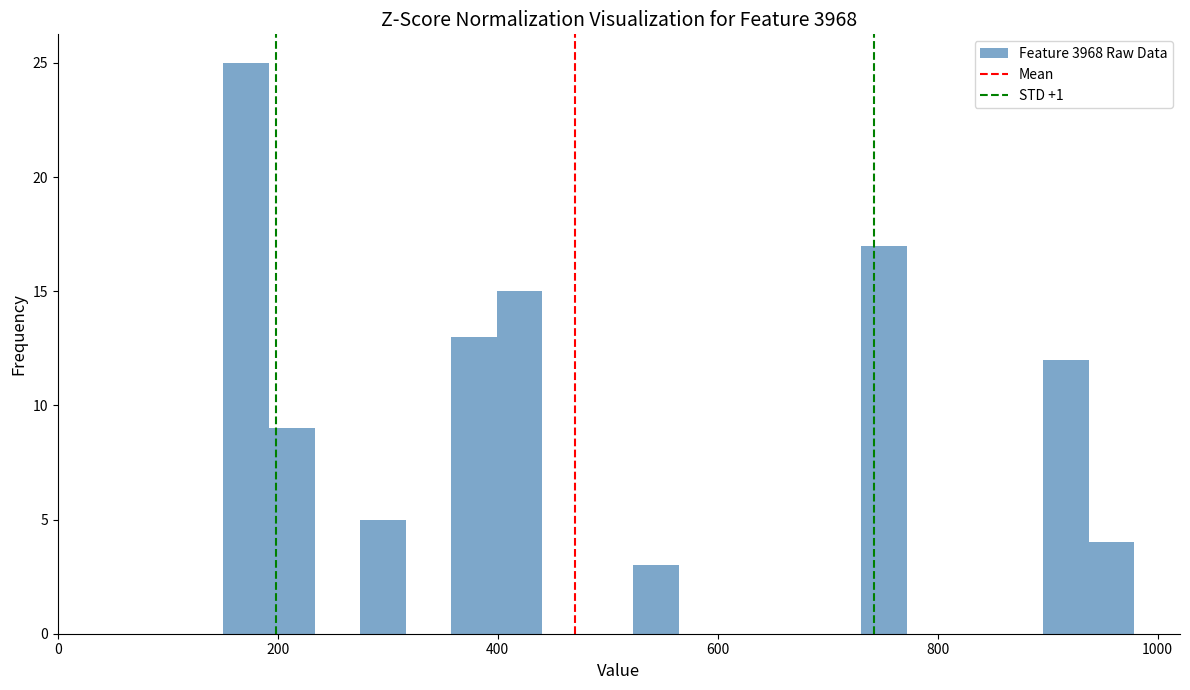

Around what value on the x-axis is the tallest bar? Give the approximate position of its centre, as read against the axis.

180